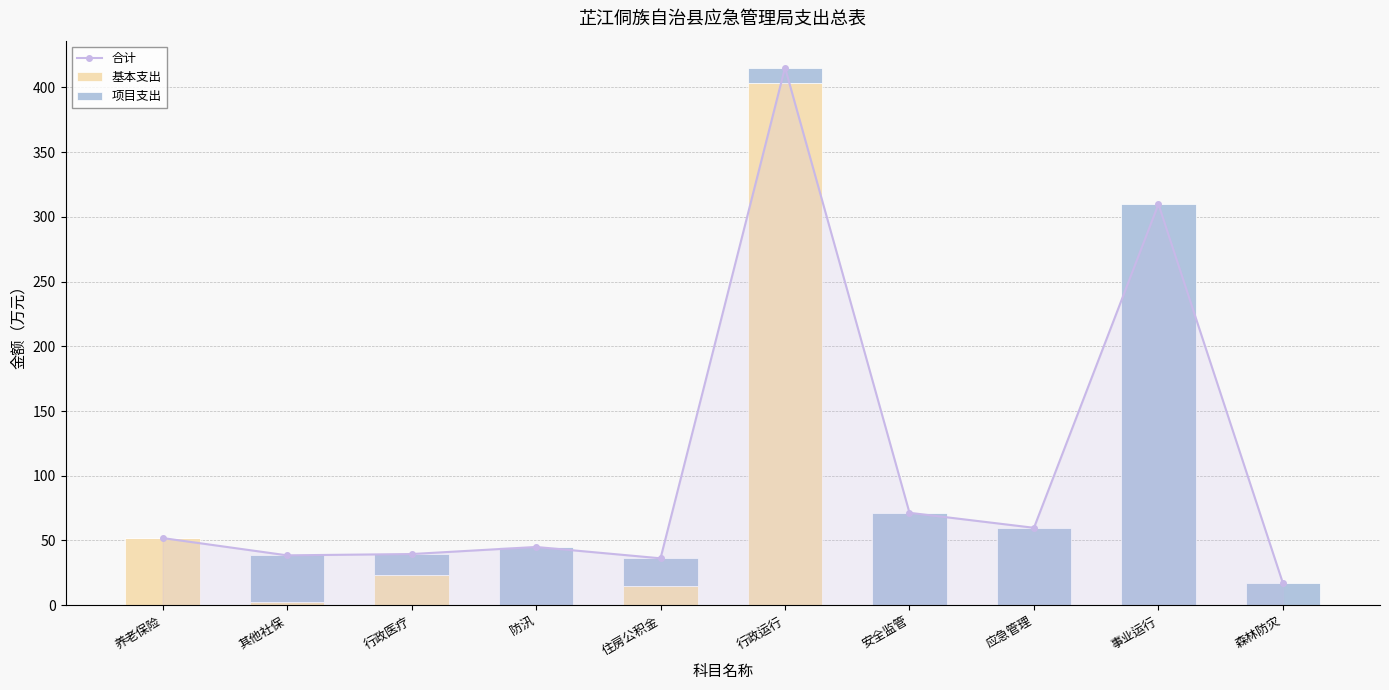

What is the difference between the maximum and minimum values in the 项目支出 series?

309.8